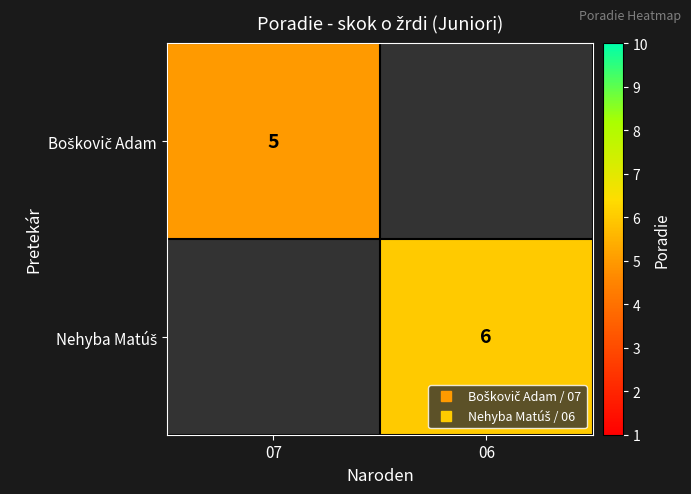

At how many categories does at least one series exceed 5?

1